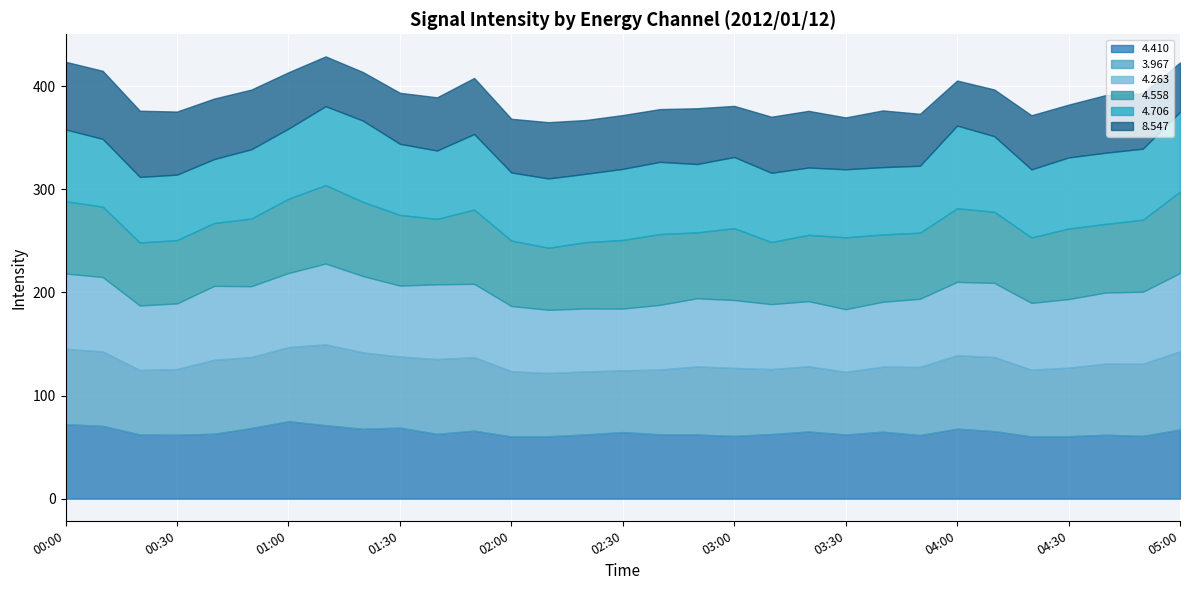

How many values in the   4.410 series are below 62?

7